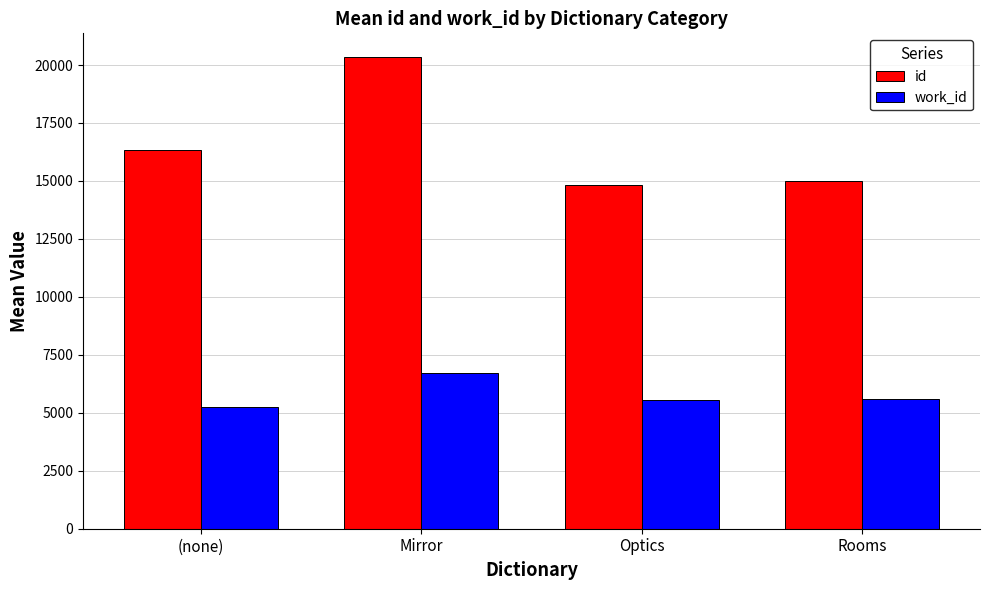

Which series changed the most between (none) and Mirror?

id